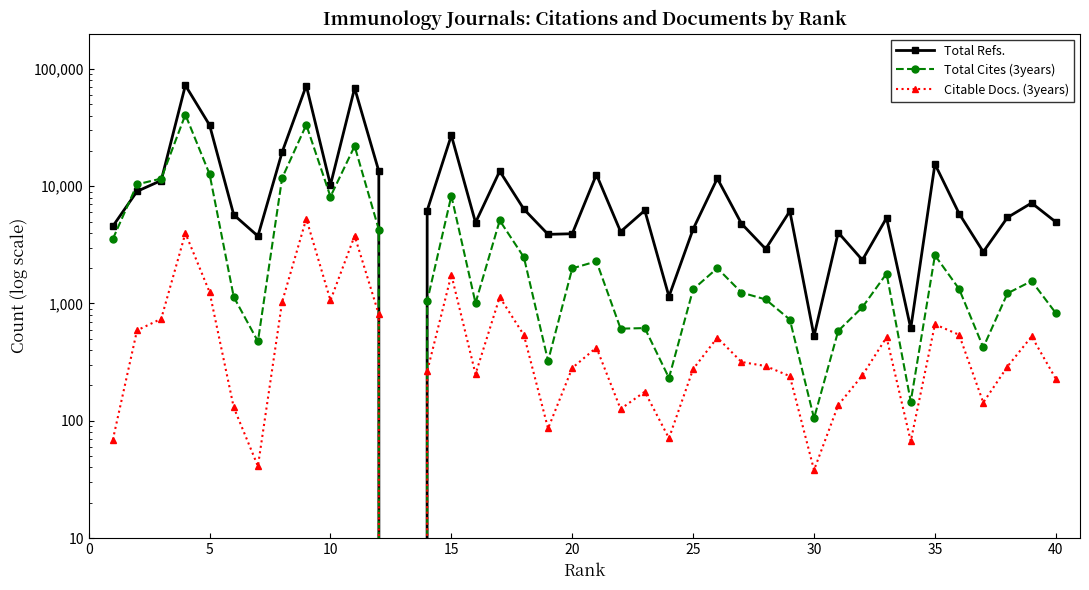

The Total Refs. series shows 1341 at 30. True or false?

False